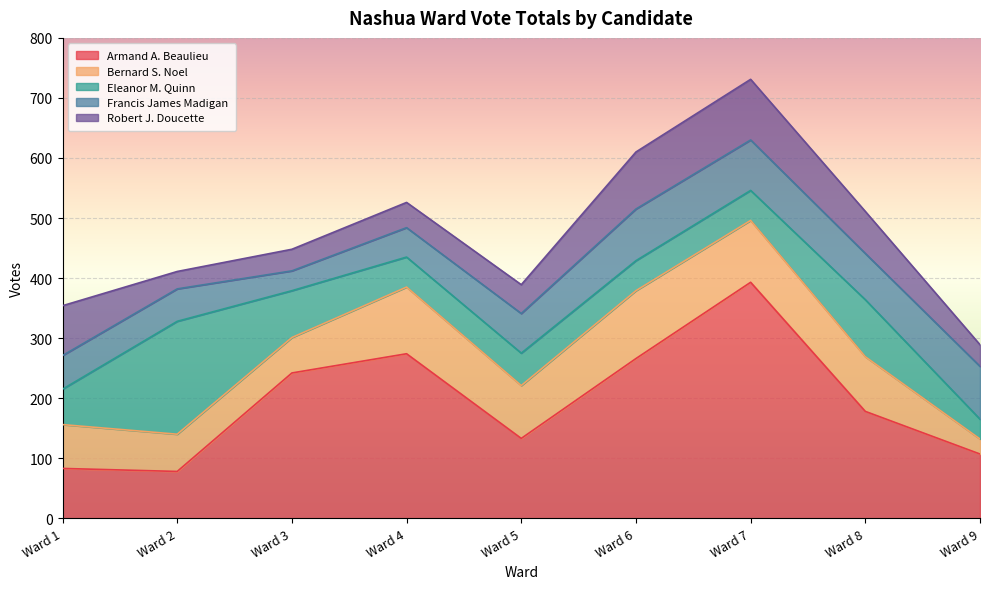

How many values in the Armand A. Beaulieu series exceed 178?

4